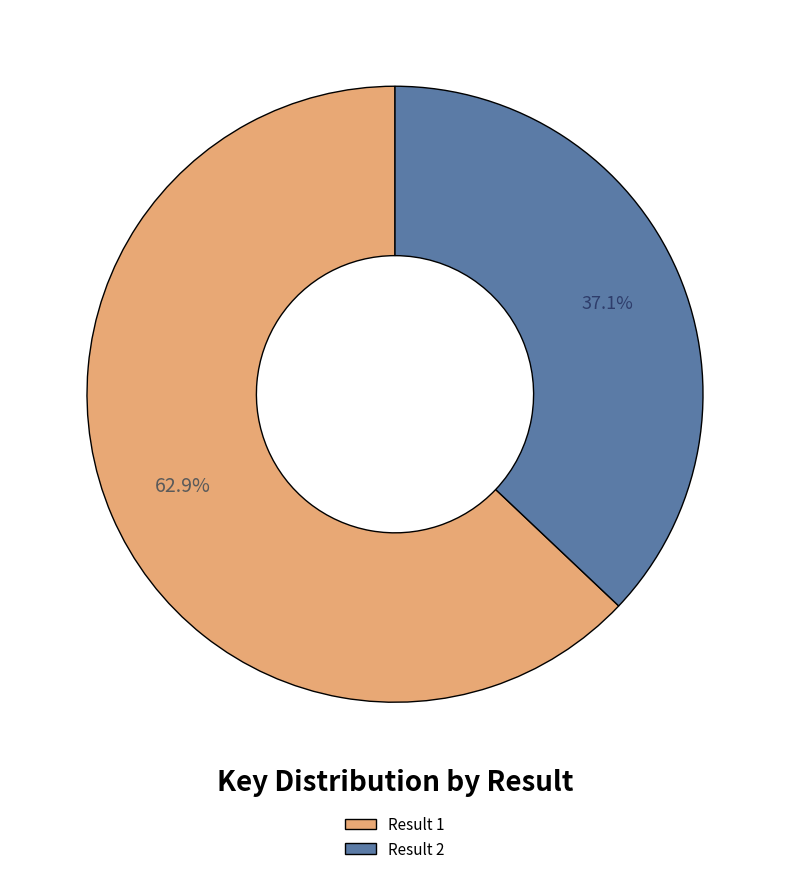

Count the number of slices in the pie.

2